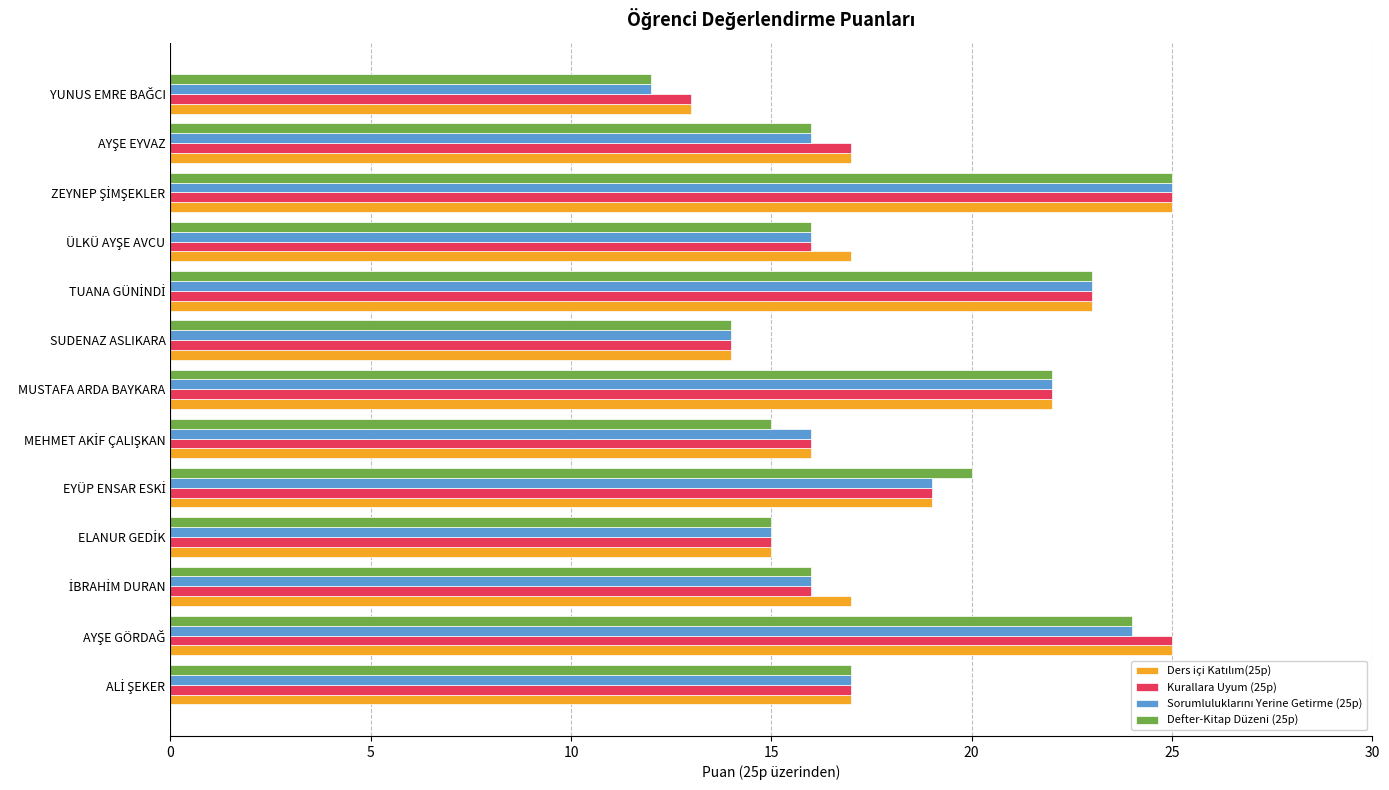

The value of Kurallara Uyum (25p) at MUSTAFA ARDA BAYKARA is 22. True or false?

True